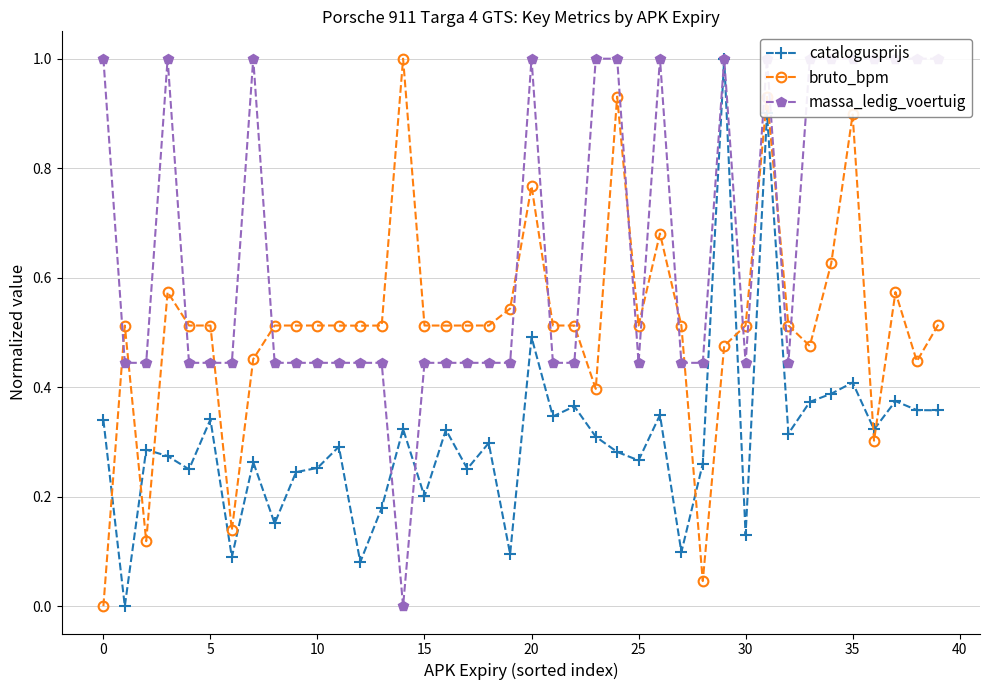

In bruto_bpm, how many points are lower than both neighbors (excluding endpoints)?

10